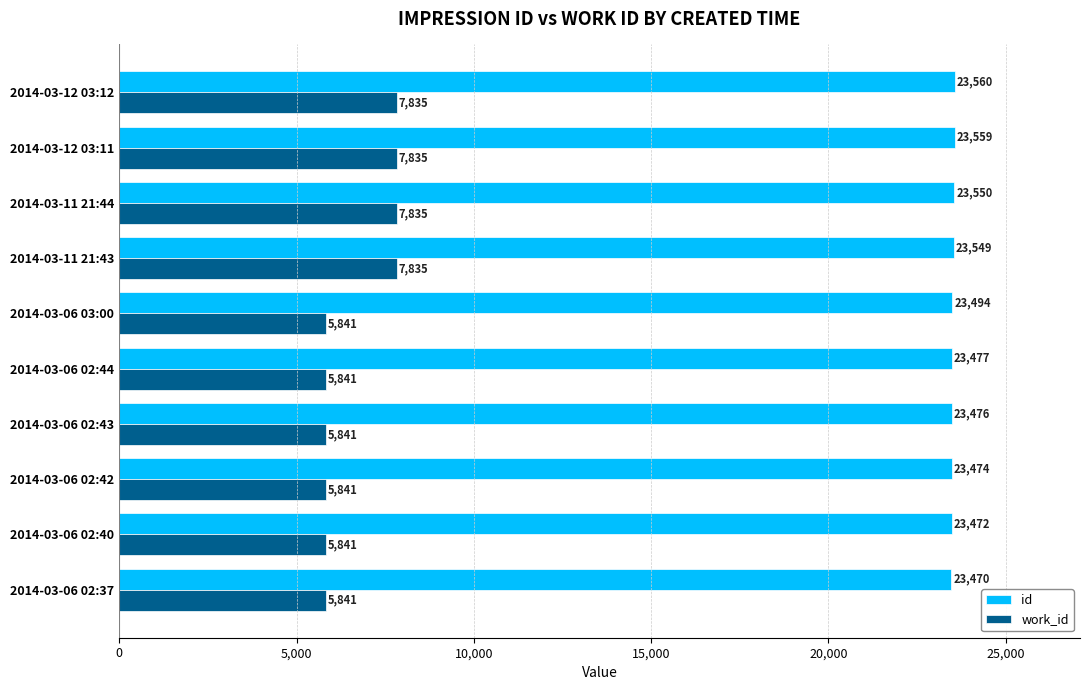

The value of work_id at 2014-03-11 21:44 is 13948. True or false?

False